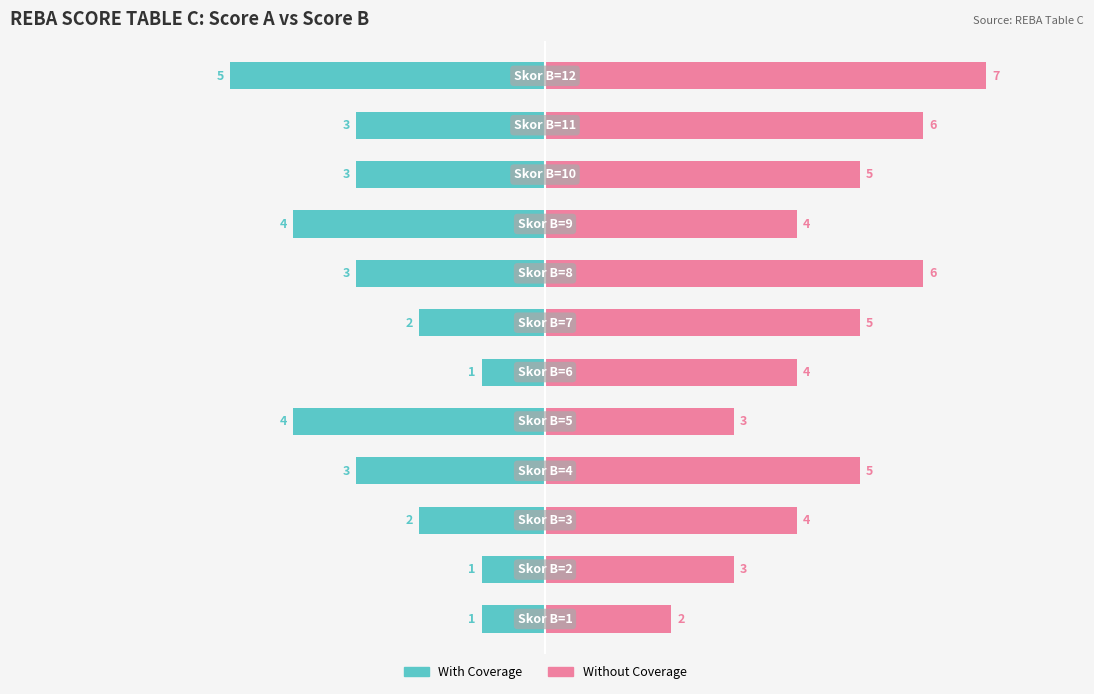

The value of With Coverage at 10 is -1. True or false?

False